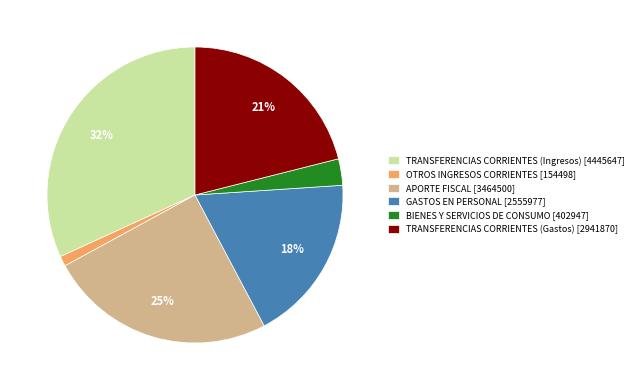

Rank the categories by value from highest to lowest.

TRANSFERENCIAS CORRIENTES (Ingresos), APORTE FISCAL, TRANSFERENCIAS CORRIENTES (Gastos), GASTOS EN PERSONAL, BIENES Y SERVICIOS DE CONSUMO, OTROS INGRESOS CORRIENTES